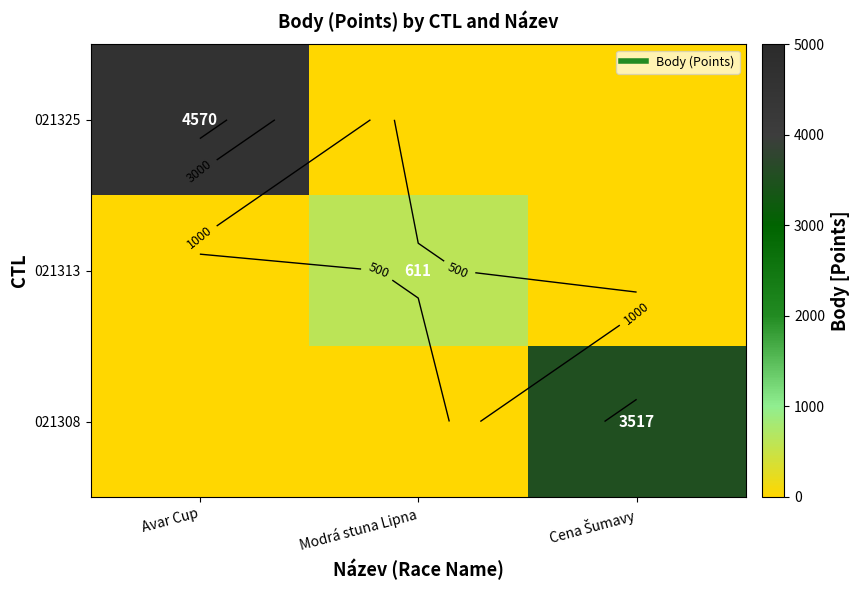

Is it true that 021308 equals 0 at Modrá stuna Lipna?

True